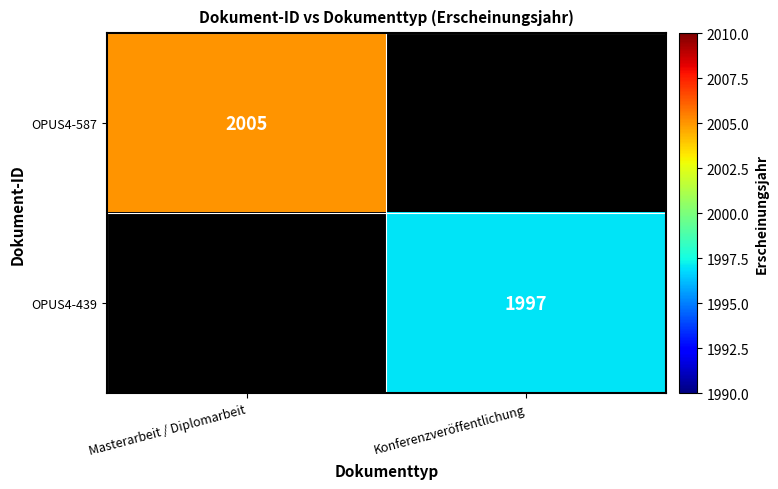

The value of OPUS4-587 at Masterarbeit / Diplomarbeit is 2713. True or false?

False